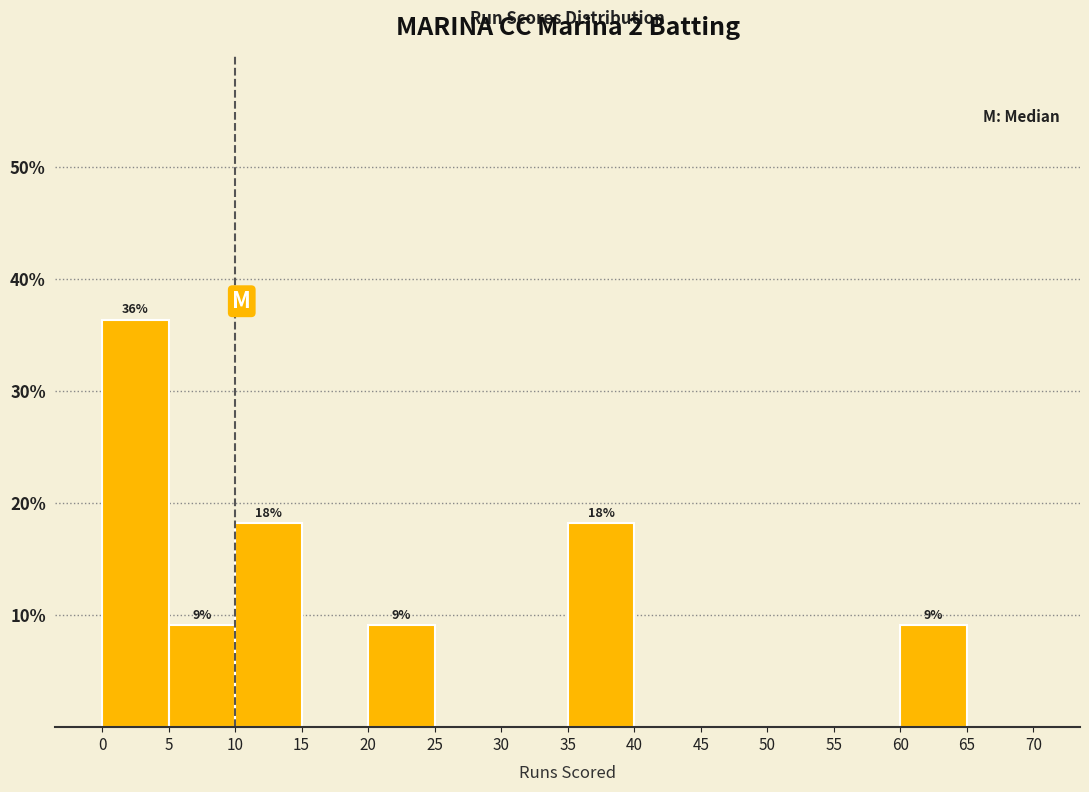

Over which range of the x-axis is the bar tallest?

0 to 5